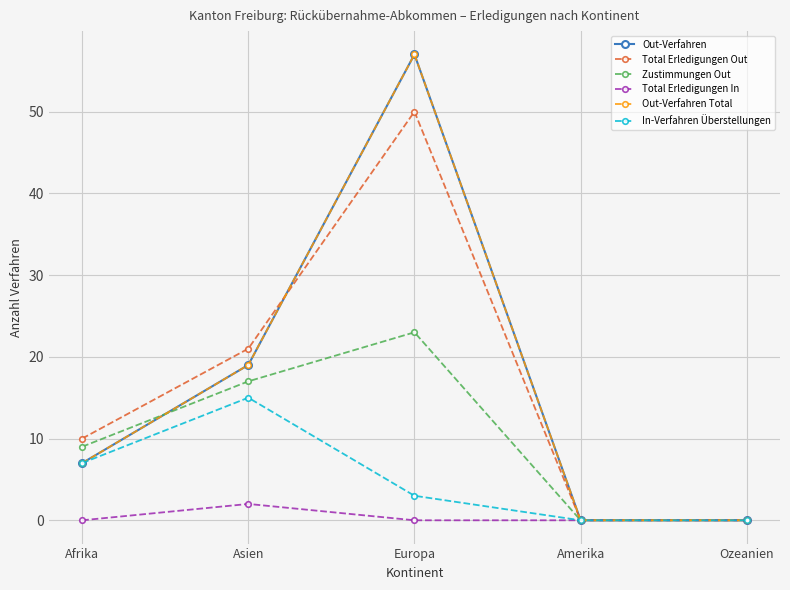

Which series has the widest spread of values?

Out-Verfahren